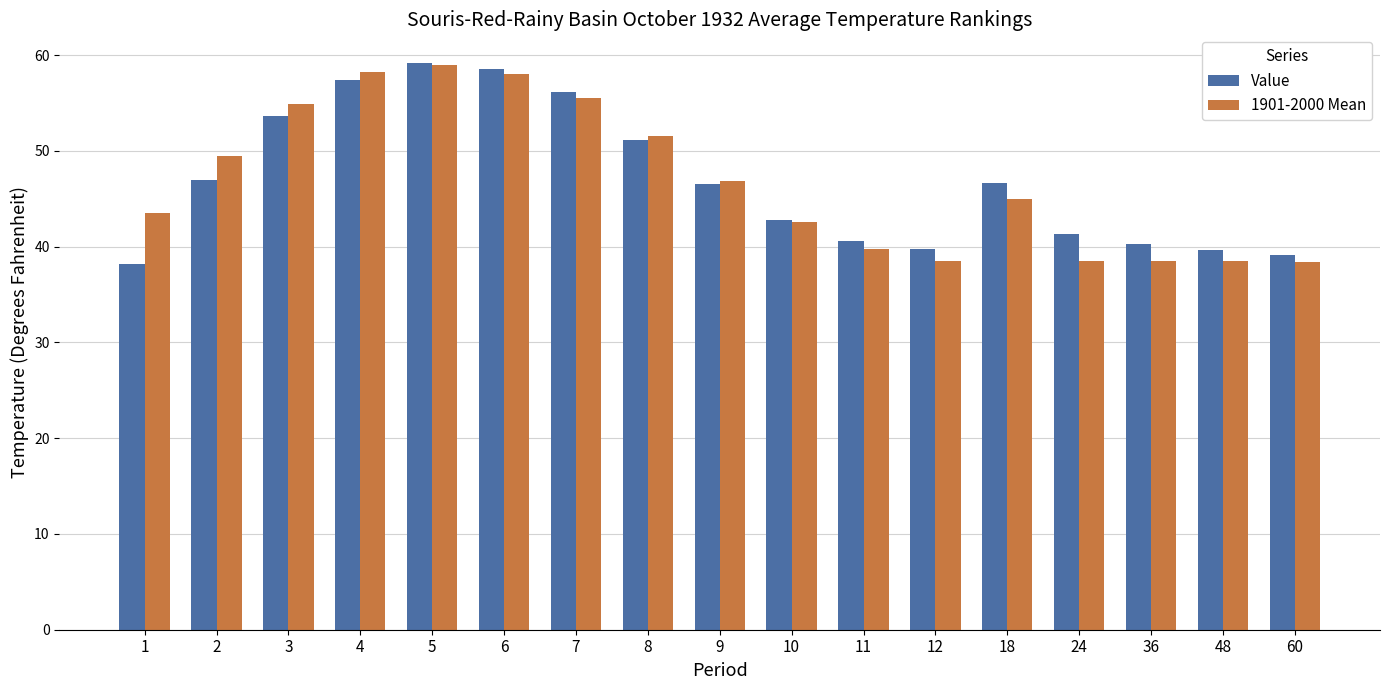

What is the lowest value of the 1901-2000 Mean series?

38.4